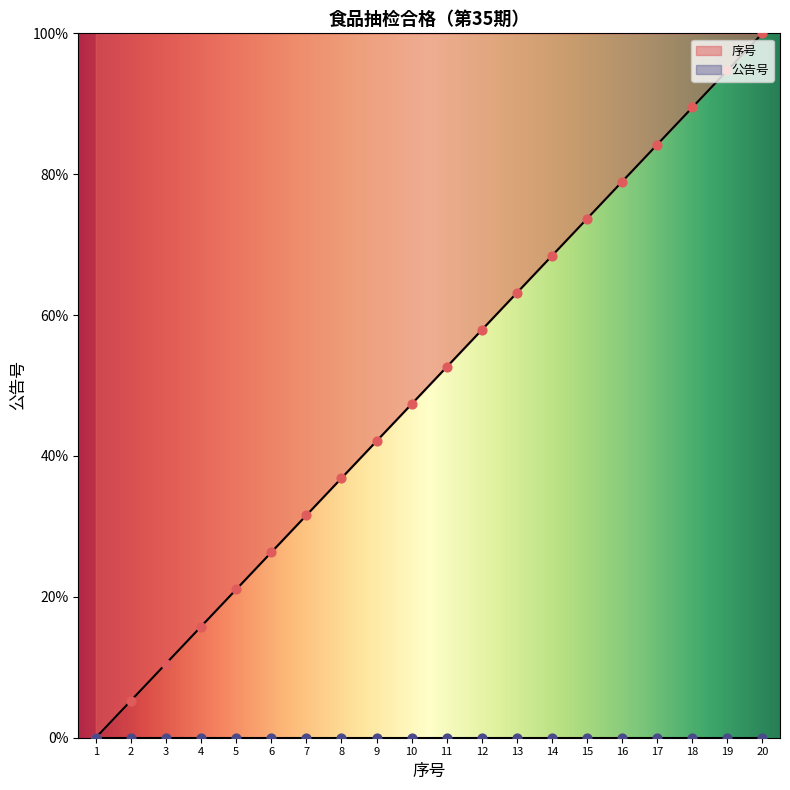

What is the ratio of the value at 9 to the value at 15?

0.6